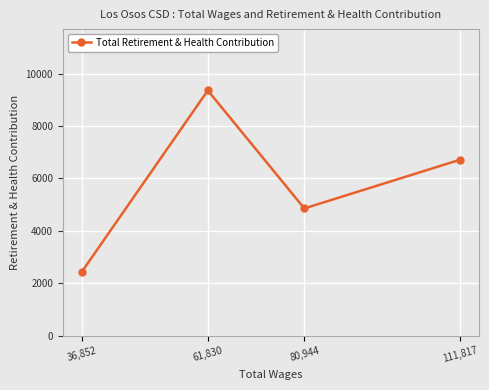

What position from the left is 61,830?

2